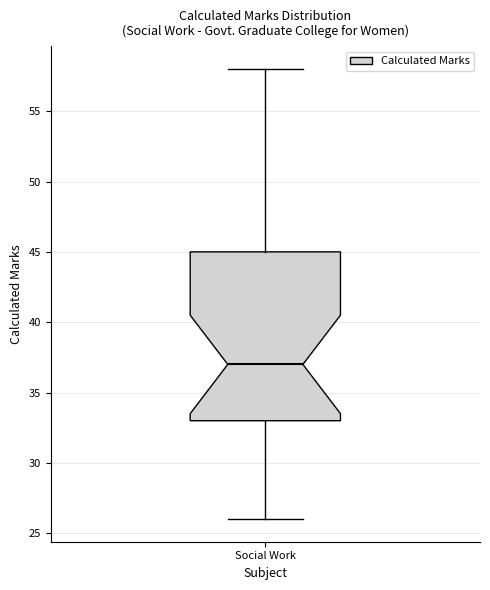

Transcribe this box plot: give where the median line is, the range the box spans, and where the two whiskers end, as read against the y-axis. The values are not printed on the chart, so give them approximately, as read against the axis.

median 37, box 33 to 45, whiskers 26 to 58